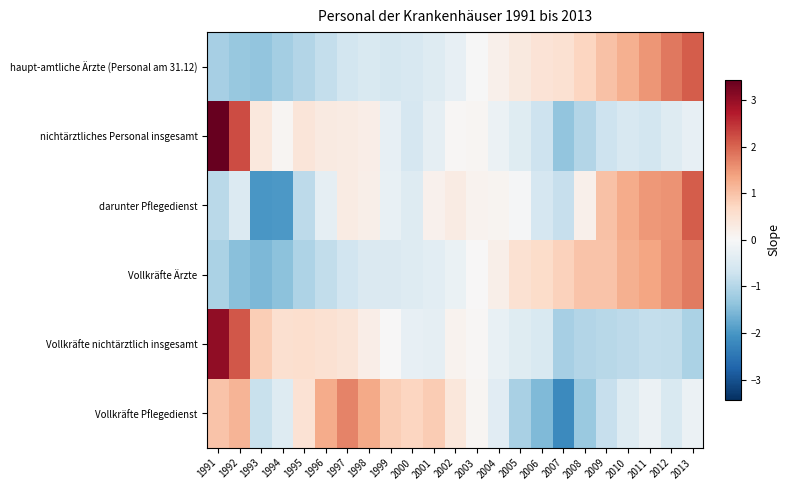

Which label corresponds to the smallest value in the chart?

2007